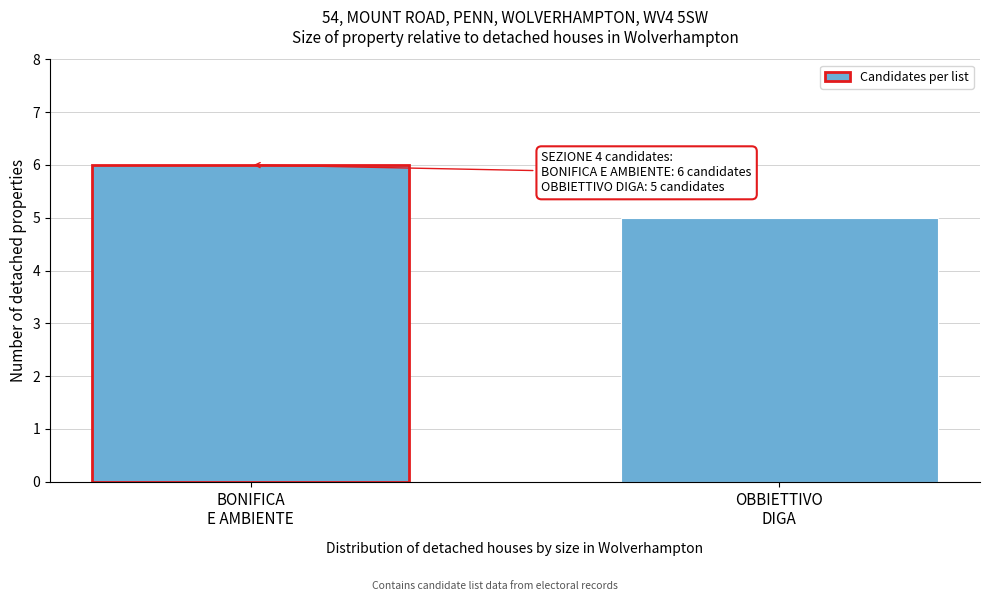

Reading left to right, extract all data points from this chart.

6	5